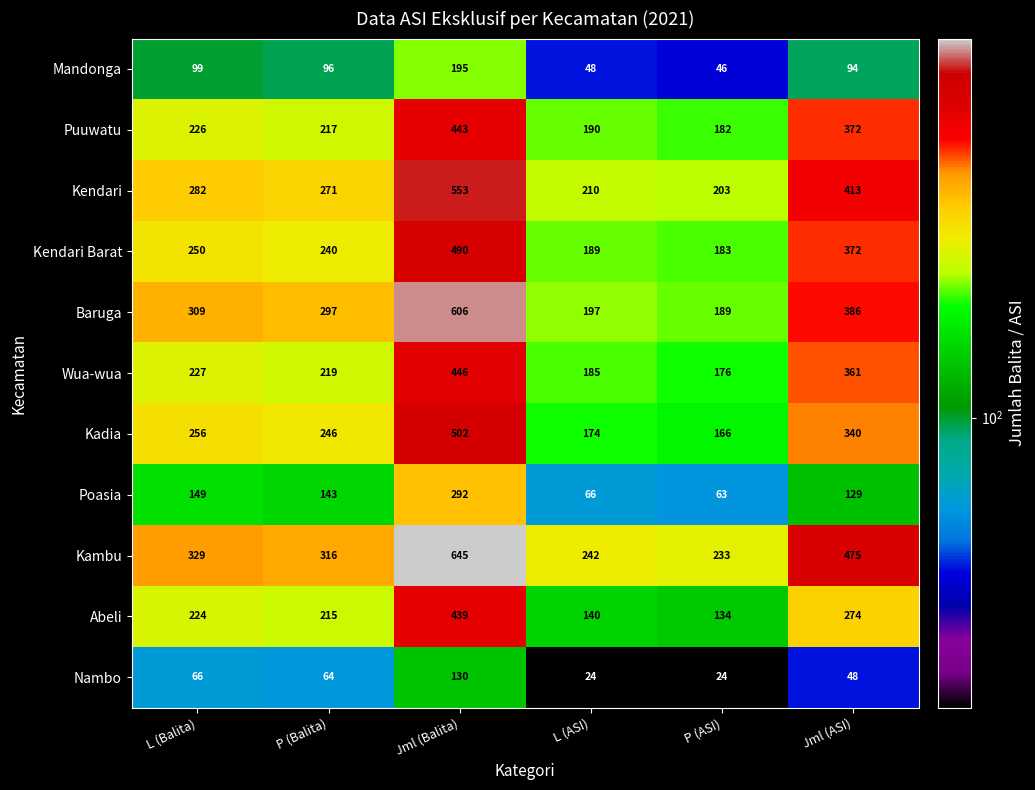

What value does the Abeli series have at P (ASI)?

134